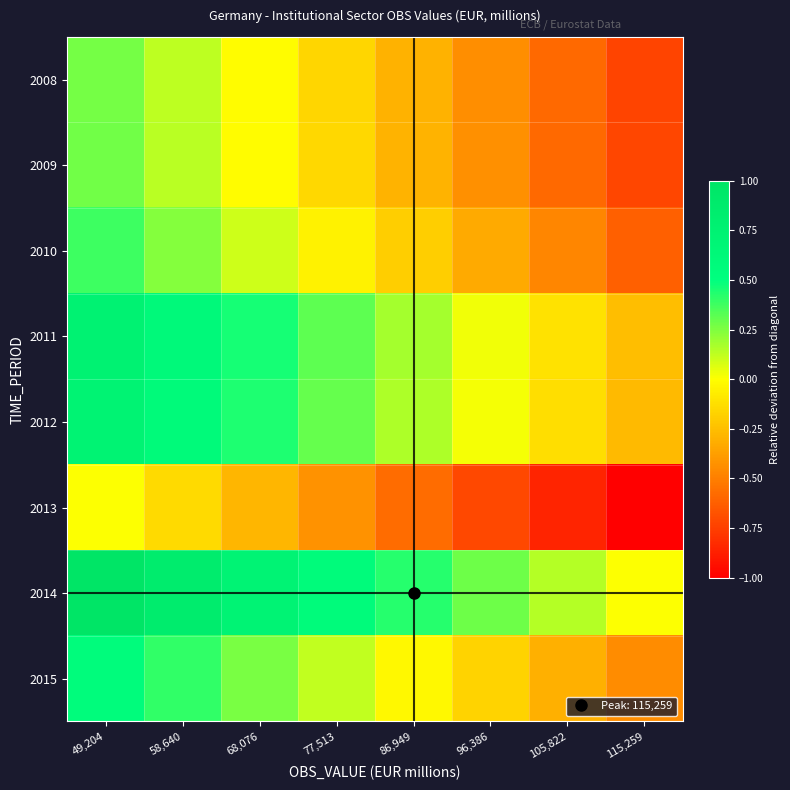

Reading right to left, extract all data points from this chart.

2008: 115,259=-0.7	105,822=-0.6	96,386=-0.4	86,949=-0.3	77,513=-0.2	68,076=-0.0	58,640=0.1	49,204=0.3
2009: 115,259=-0.7	105,822=-0.6	96,386=-0.4	86,949=-0.3	77,513=-0.2	68,076=-0.0	58,640=0.1	49,204=0.3
2010: 115,259=-0.6	105,822=-0.5	96,386=-0.3	86,949=-0.2	77,513=-0.0	68,076=0.1	58,640=0.2	49,204=0.4
2011: 115,259=-0.3	105,822=-0.1	96,386=0.0	86,949=0.2	77,513=0.3	68,076=0.5	58,640=0.6	49,204=0.7
2012: 115,259=-0.3	105,822=-0.1	96,386=0.0	86,949=0.2	77,513=0.3	68,076=0.4	58,640=0.6	49,204=0.7
2013: 115,259=-1.0	105,822=-0.9	96,386=-0.7	86,949=-0.6	77,513=-0.4	68,076=-0.3	58,640=-0.1	49,204=0.0
2014: 115,259=0.0	105,822=0.1	96,386=0.3	86,949=0.4	77,513=0.6	68,076=0.7	58,640=0.9	49,204=1.0
2015: 115,259=-0.5	105,822=-0.3	96,386=-0.2	86,949=-0.0	77,513=0.1	68,076=0.3	58,640=0.4	49,204=0.5